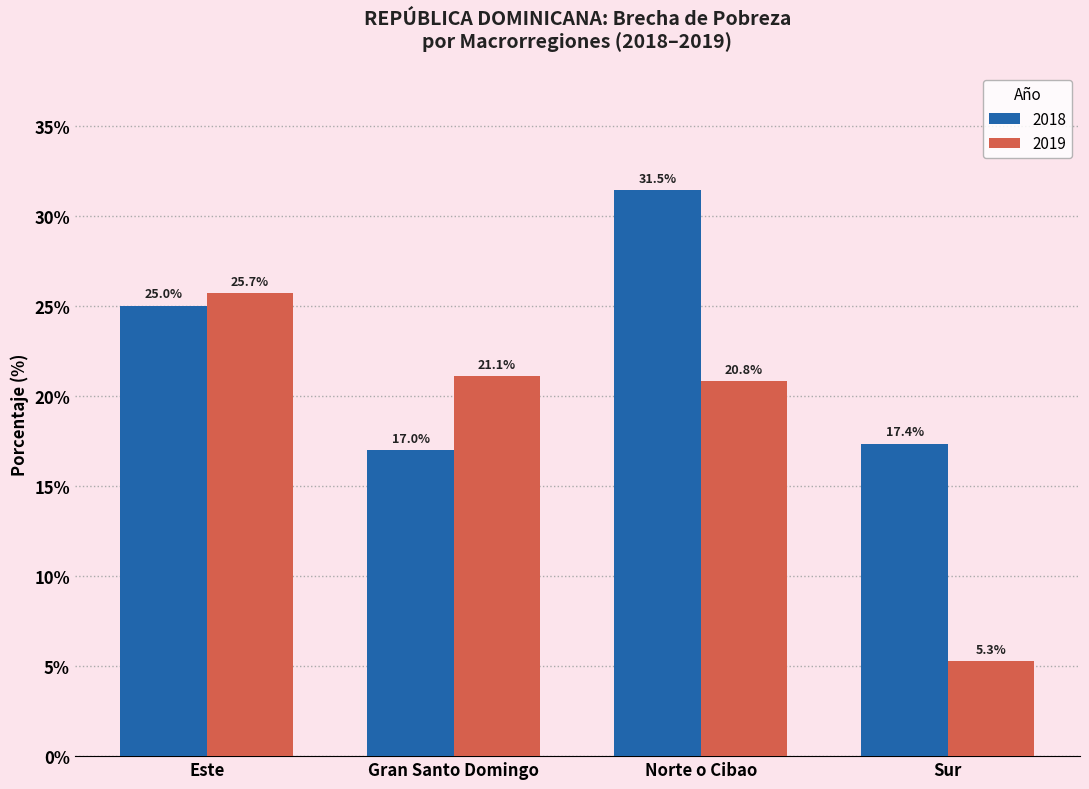

What is the sum of all 2018 values?

90.8